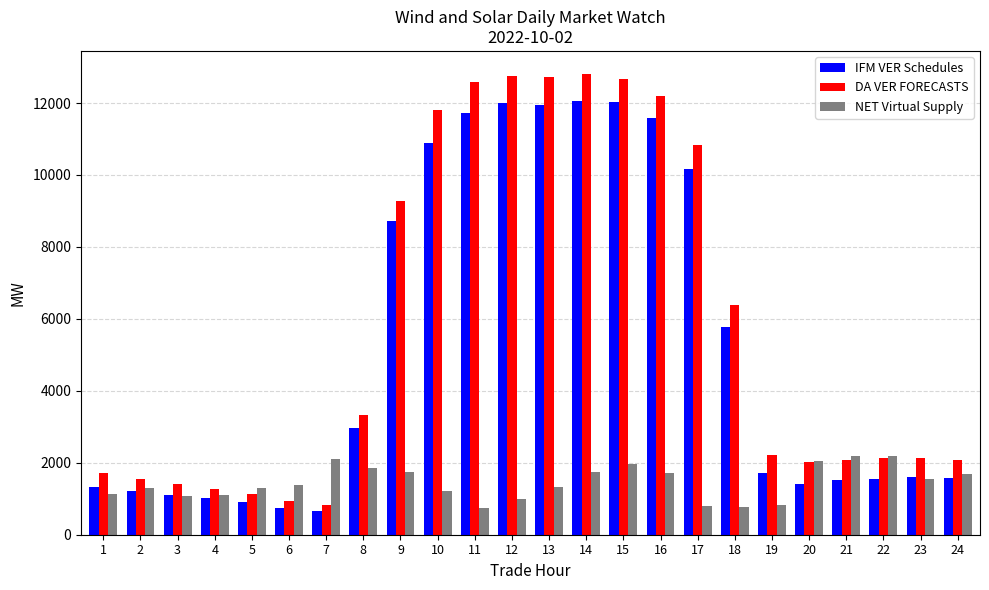

What is the total value across all series at 21?

5799.5